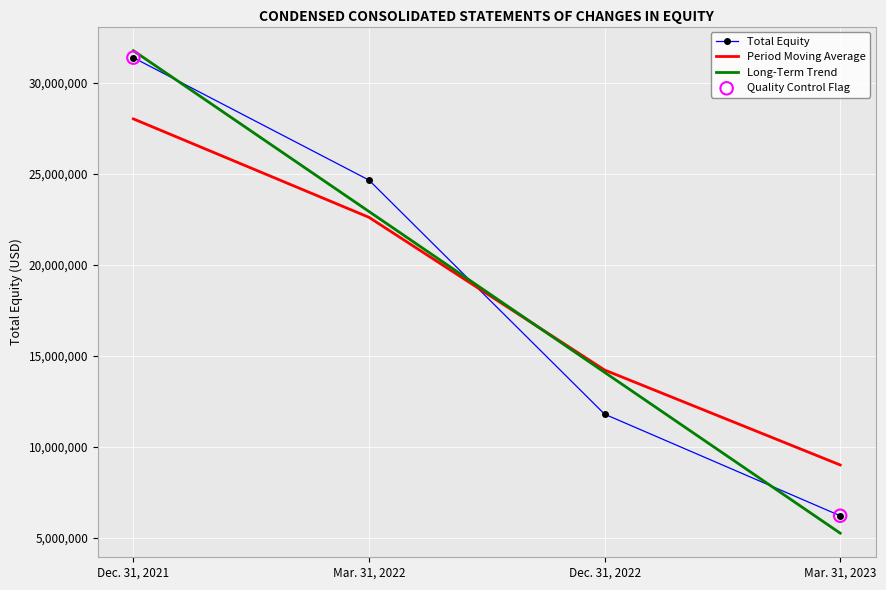

What is the difference between the highest and lowest values at Dec. 31, 2022?

2425575.7